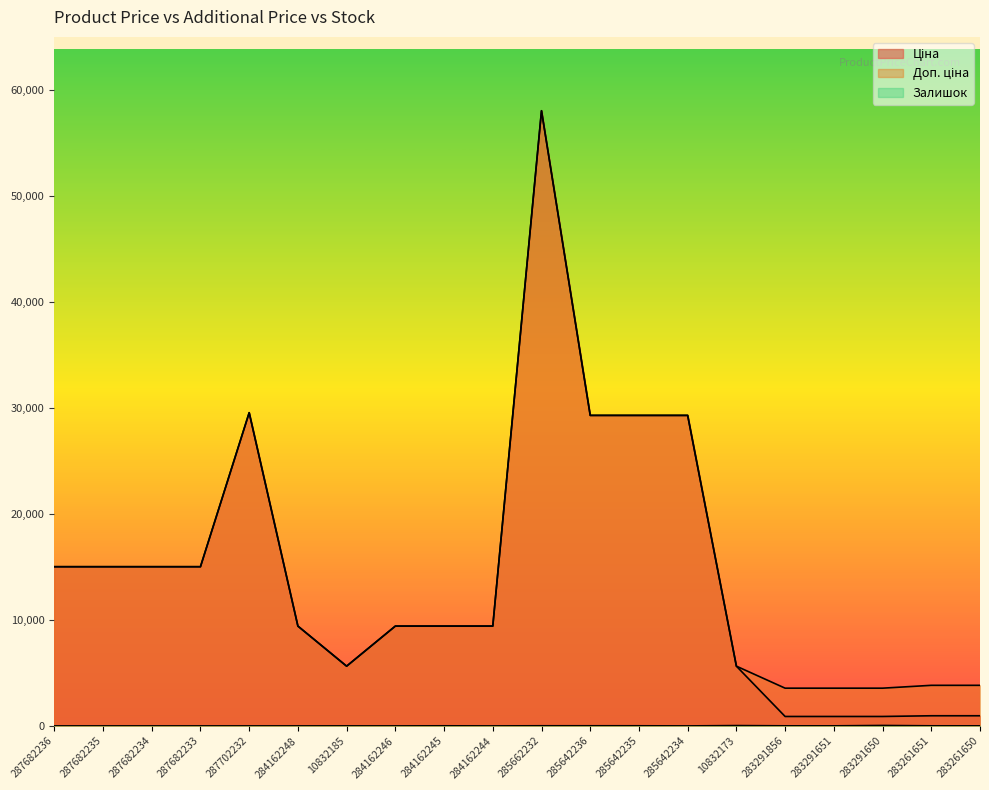

Rank the series at 283291650 from lowest to highest value.

Залишок, Ціна, Доп. ціна